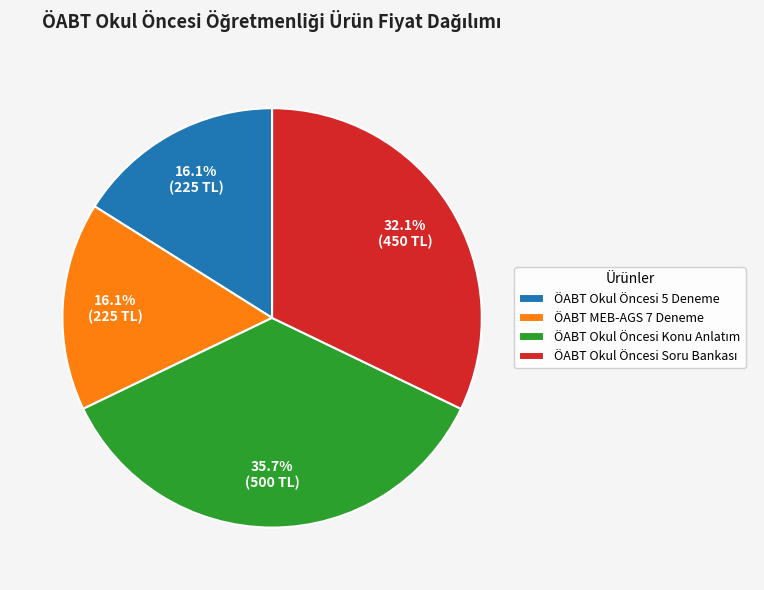

Is there a majority slice in this chart?

No